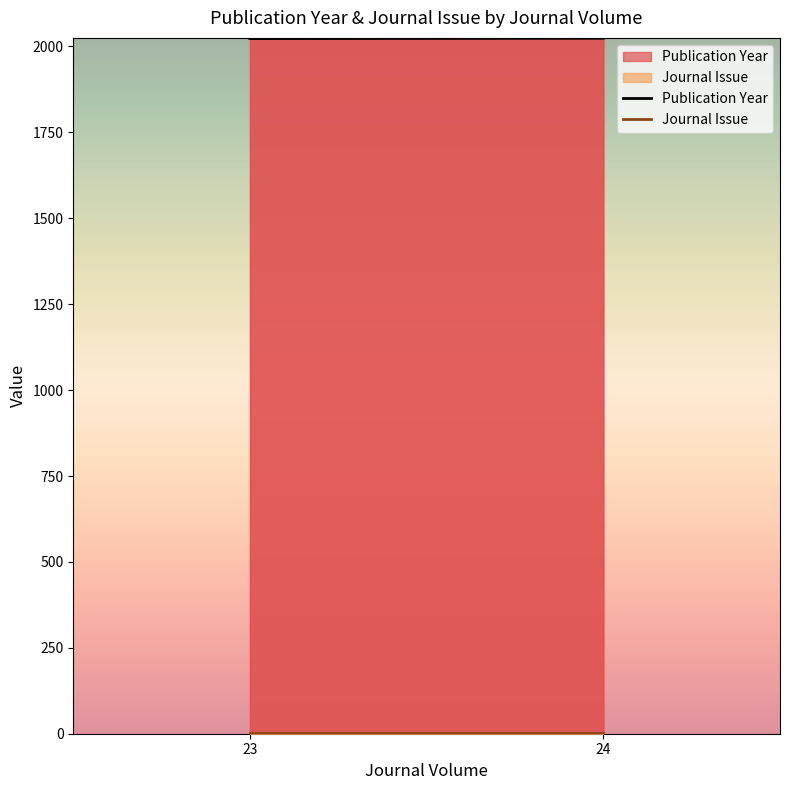

The value of Journal Issue at 24 is 1. True or false?

True